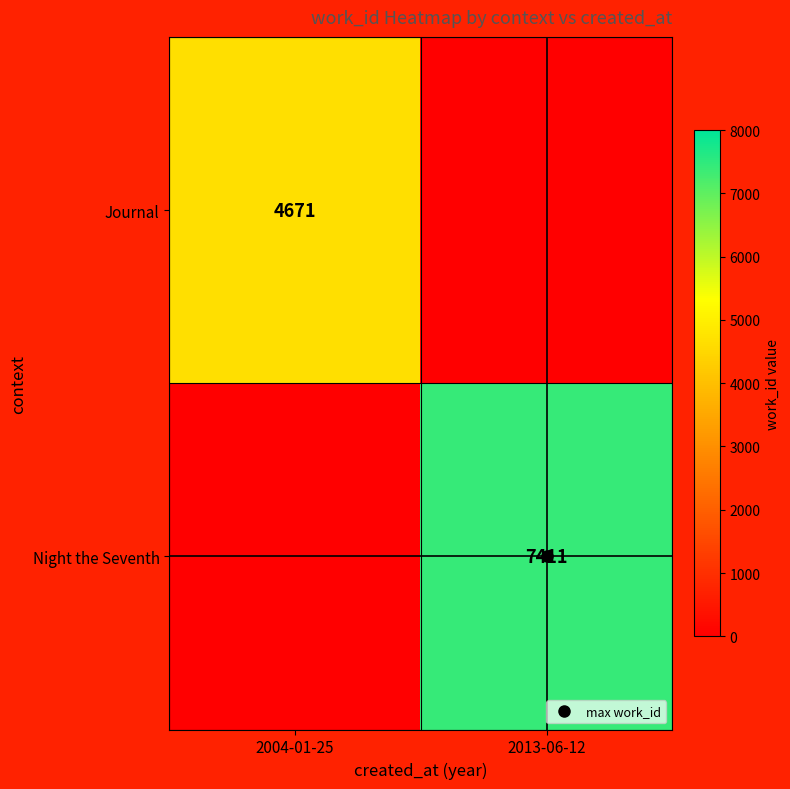

Which series has the widest spread of values?

Night the Seventh